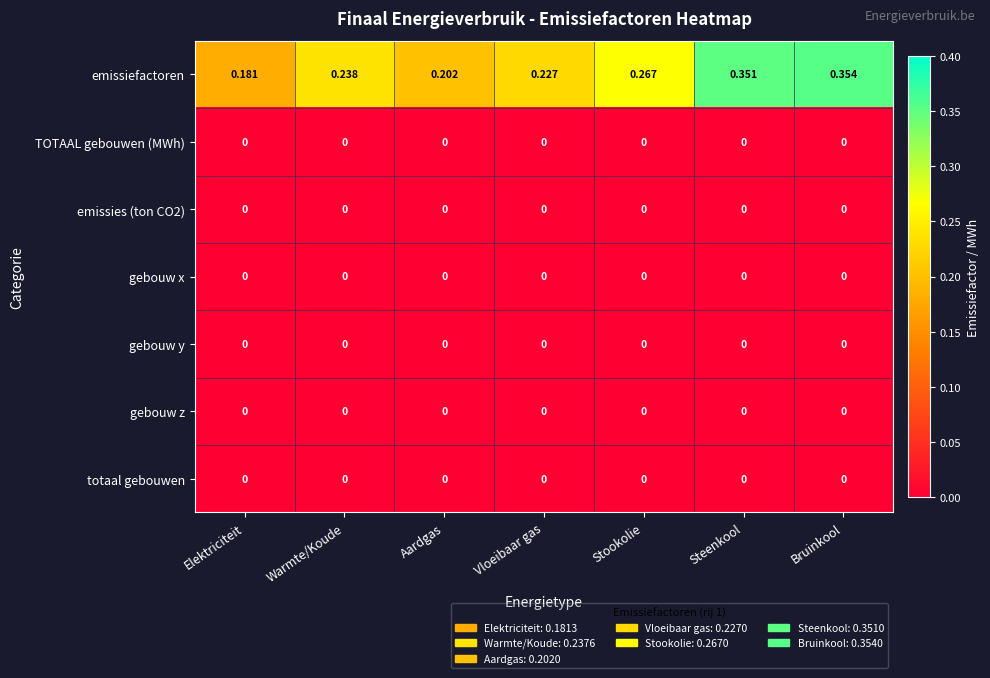

Where is emissiefactoren nearest to the value 0?

Elektriciteit